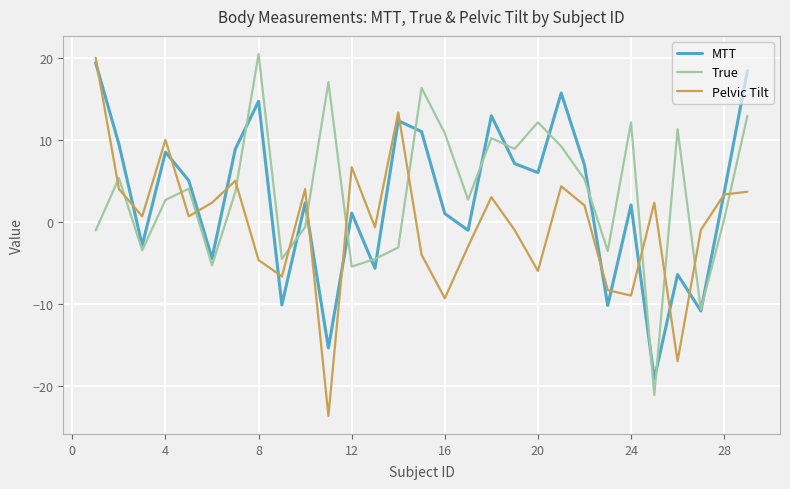

What is the highest value of the True series?

20.5